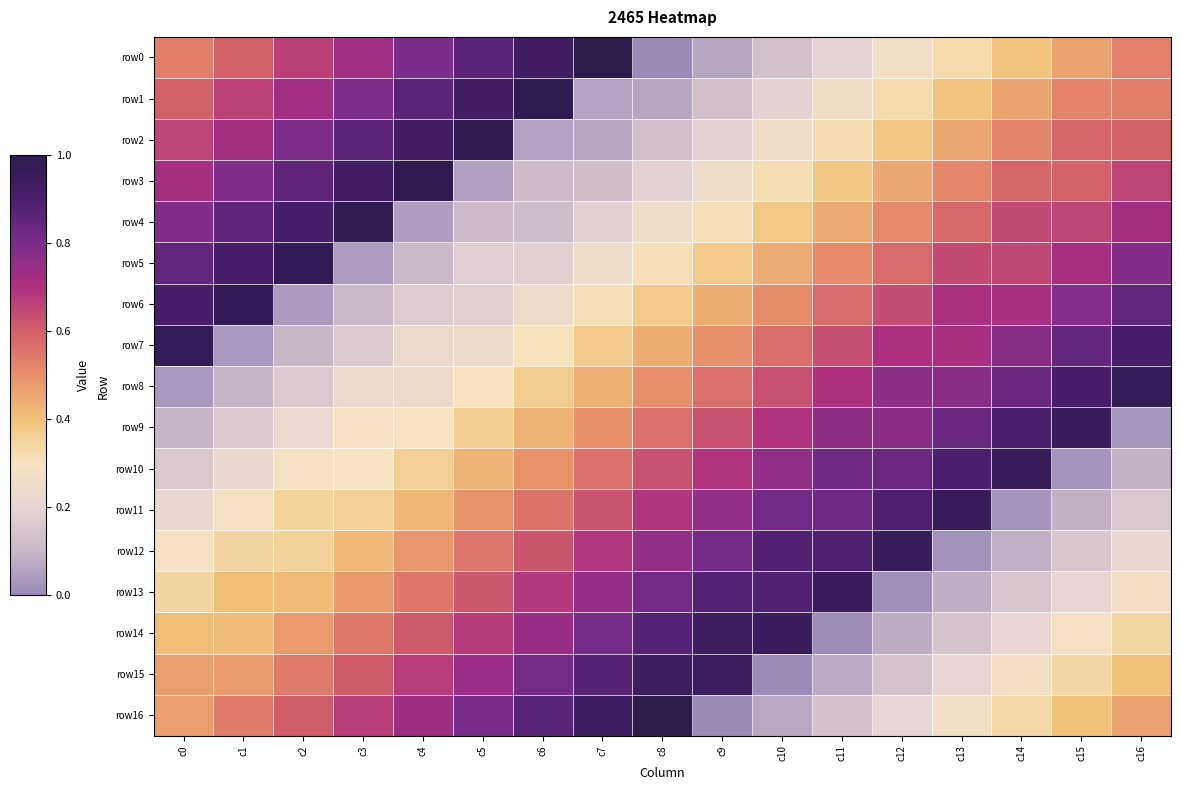

Which series has the largest total across all categories?

row0